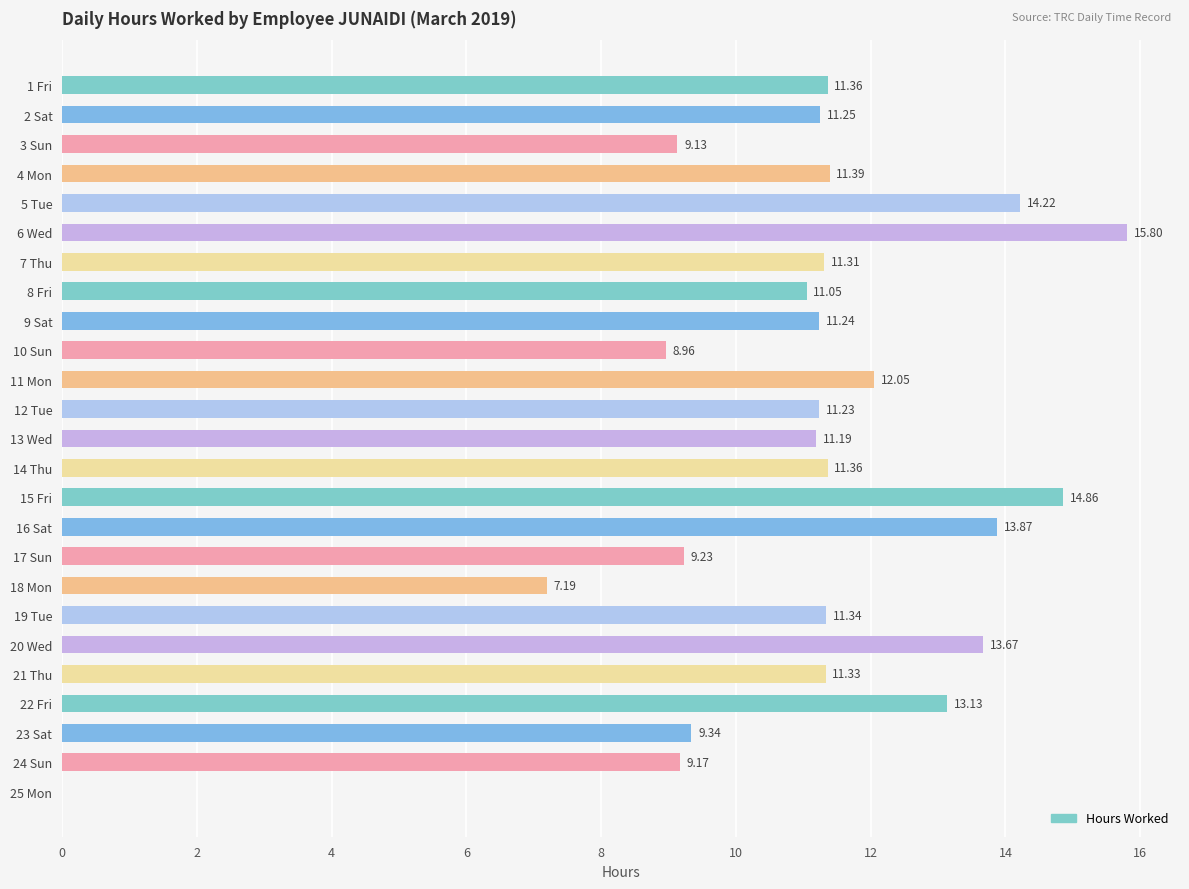

What is the sum of all values?

274.7